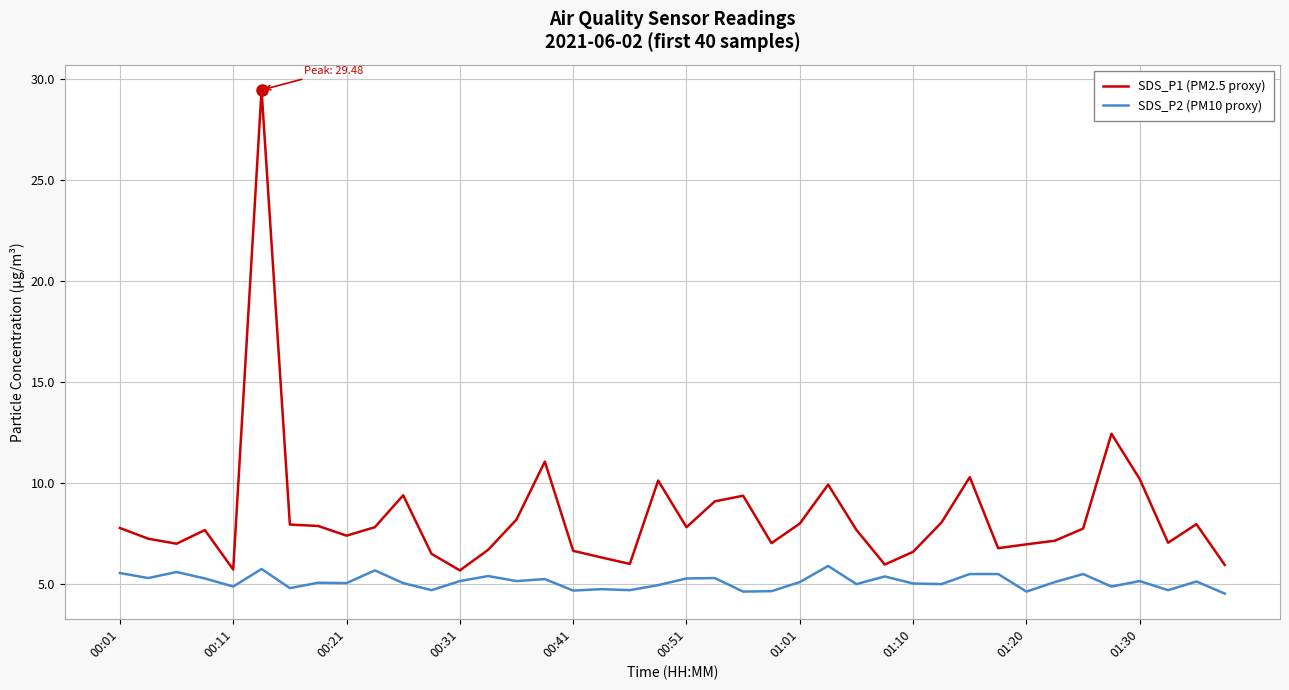

What is the highest value of the SDS_P1 (PM2.5 proxy) series?

29.5